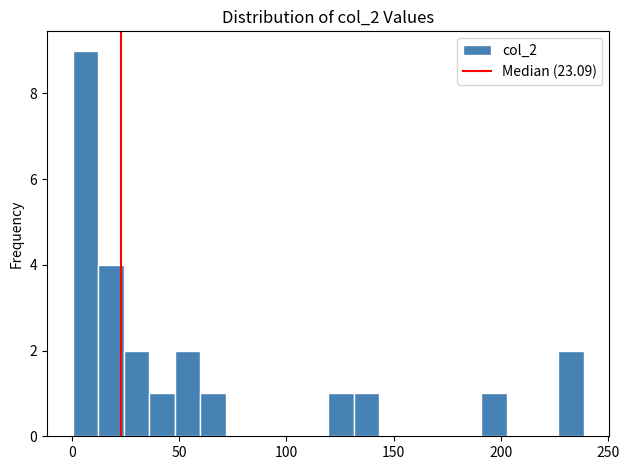

Around what value on the x-axis is the tallest bar? Give the approximate position of its centre, as read against the axis.

5